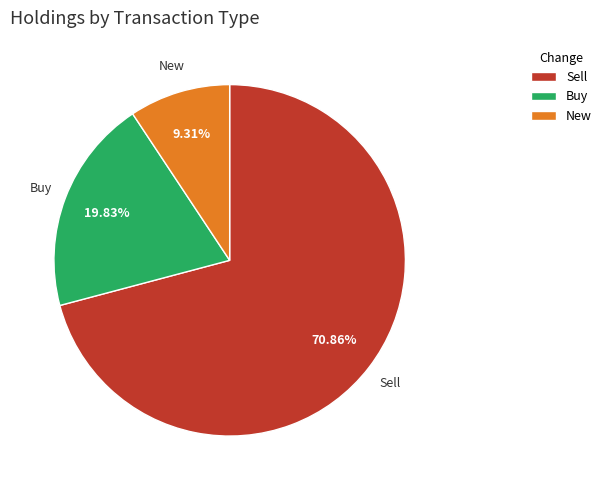

What is the ratio of the value at Buy to the value at Sell?

0.3